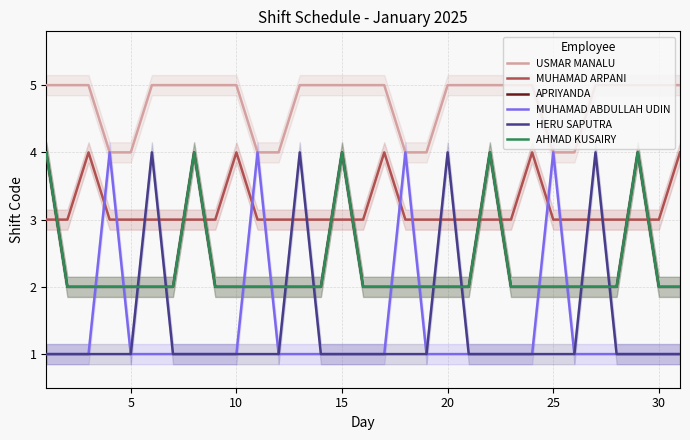

What are all the series names shown in the legend?

USMAR MANALU, MUHAMAD ARPANI, APRIYANDA, MUHAMAD ABDULLAH UDIN, HERU SAPUTRA, AHMAD KUSAIRY